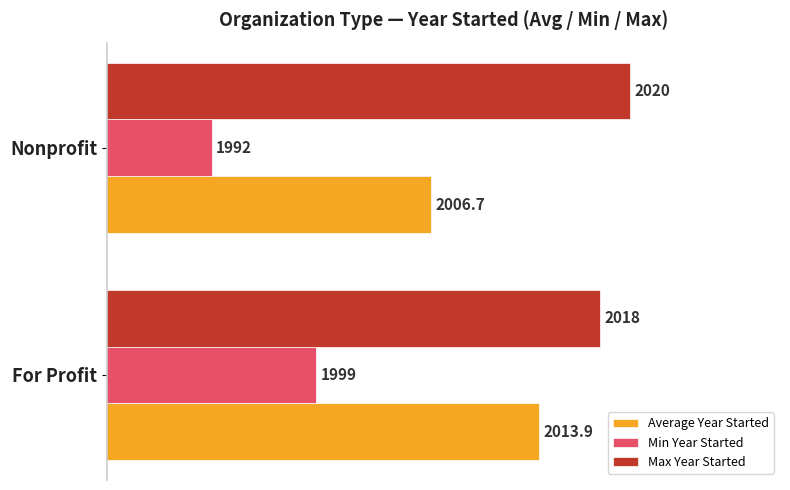

Which category has the highest value in the Max Year Started series?

Nonprofit